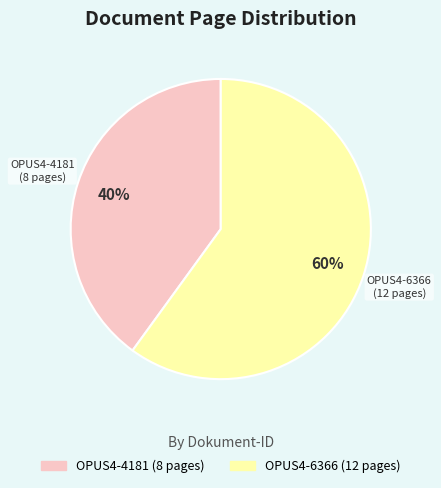

To the nearest percent, what percentage of the pie is OPUS4-4181?

40%